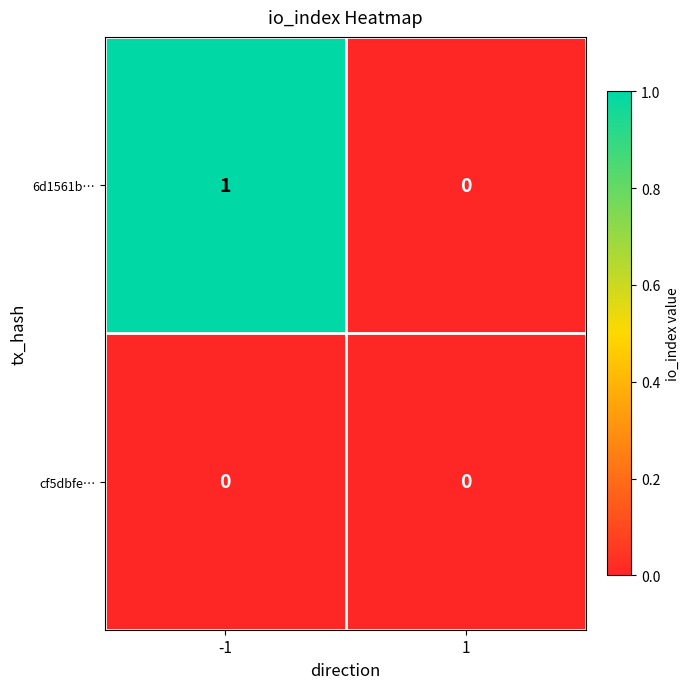

Reading left to right, what are all the values shown in this chart?

6d1561b…: 1	0
cf5dbfe…: 0	0